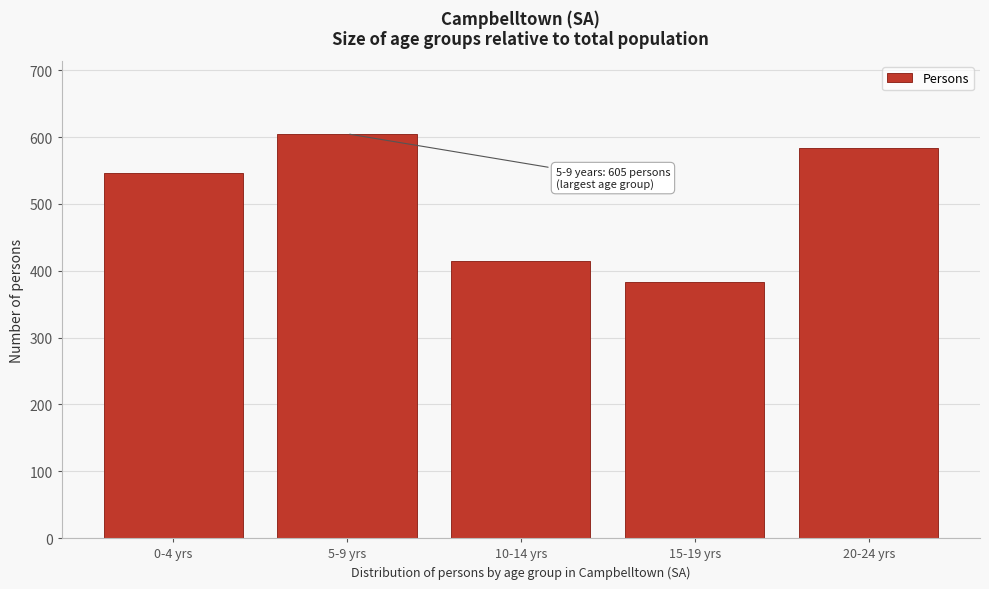

Reading right to left, transcribe all the data shown in this chart.

584	383	414	605	546